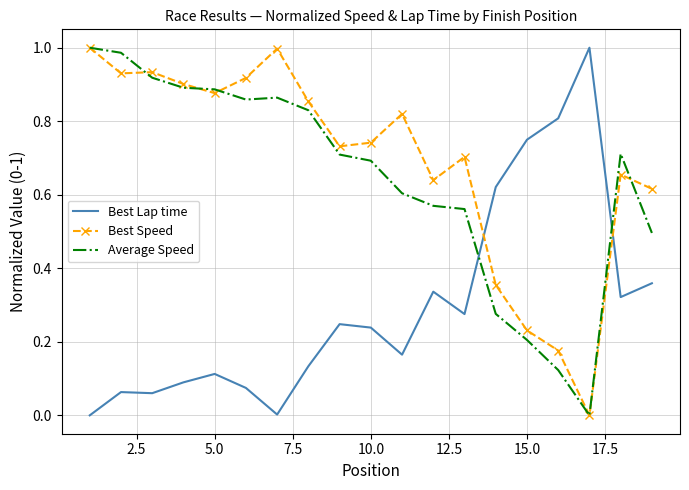

After their last crossing, which series has the higher values: Average Speed or Best Lap time?

Average Speed